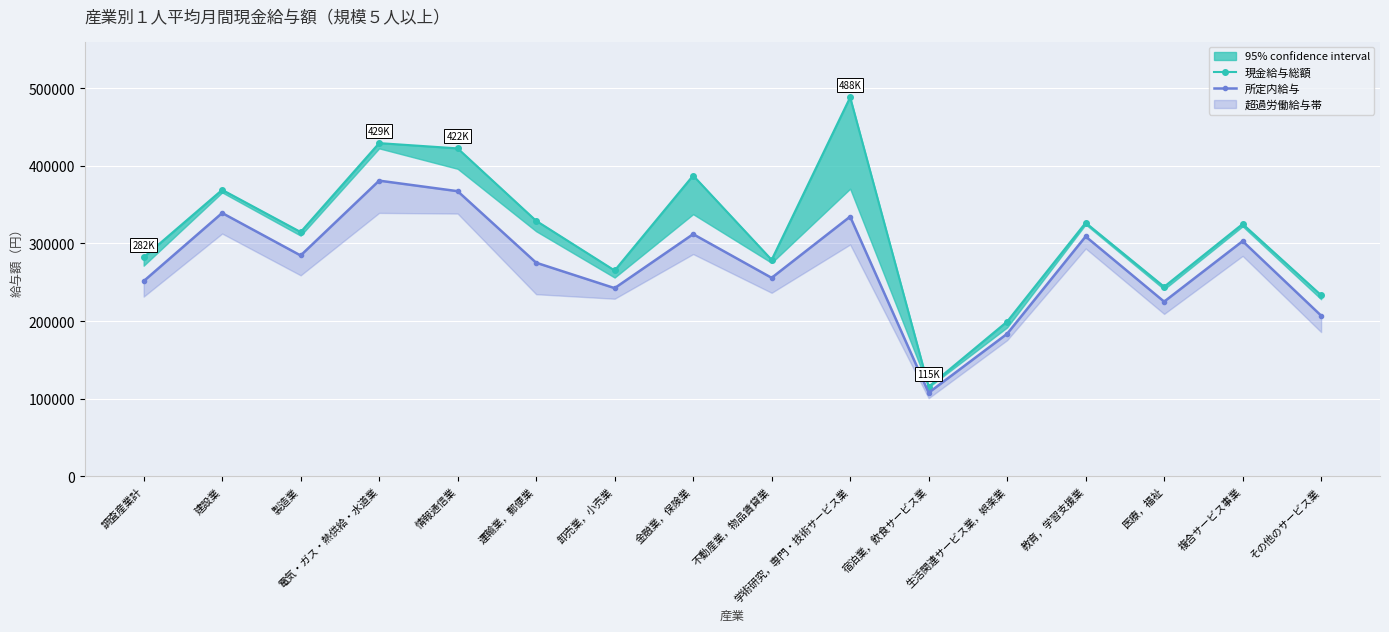

Is it true that 現金給与総額 equals 159839 at 学術研究，専門・技術サービス業?

False